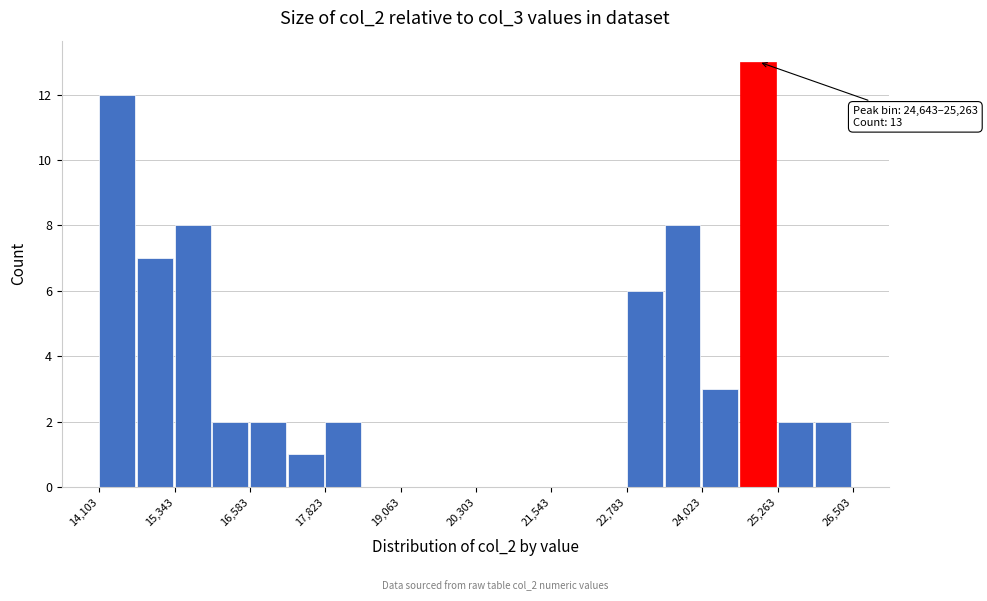

Around what value on the x-axis is the tallest bar? Give the approximate position of its centre, as read against the axis.

25000